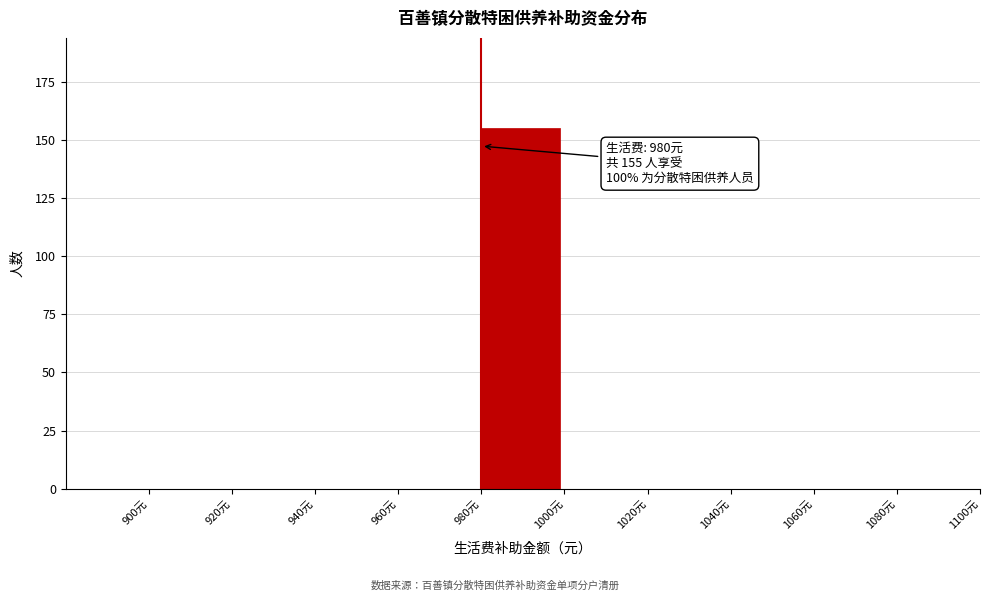

Over which range of the x-axis is the bar tallest?

980 to 1000